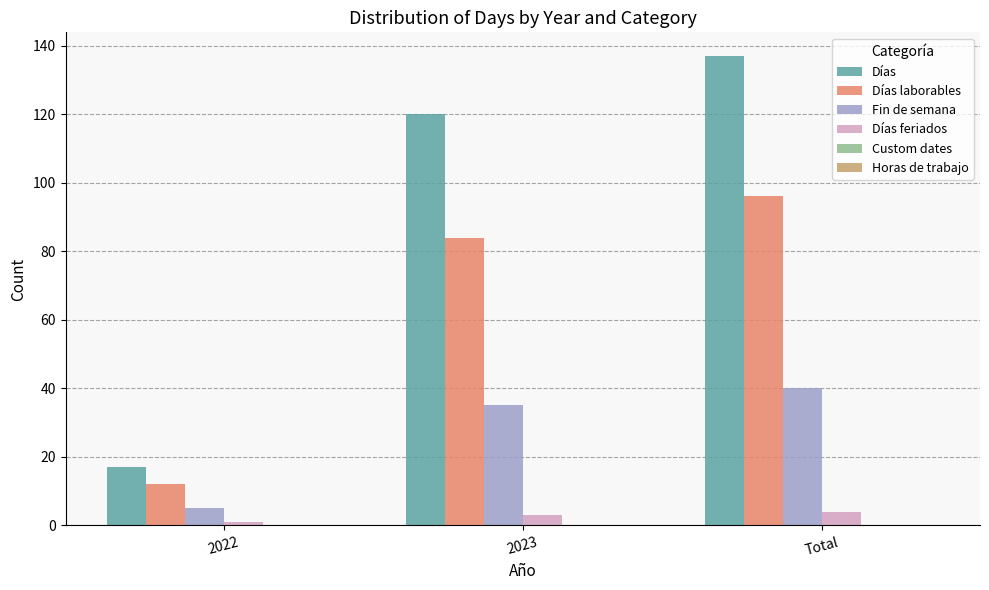

What position from the right is 2022?

3